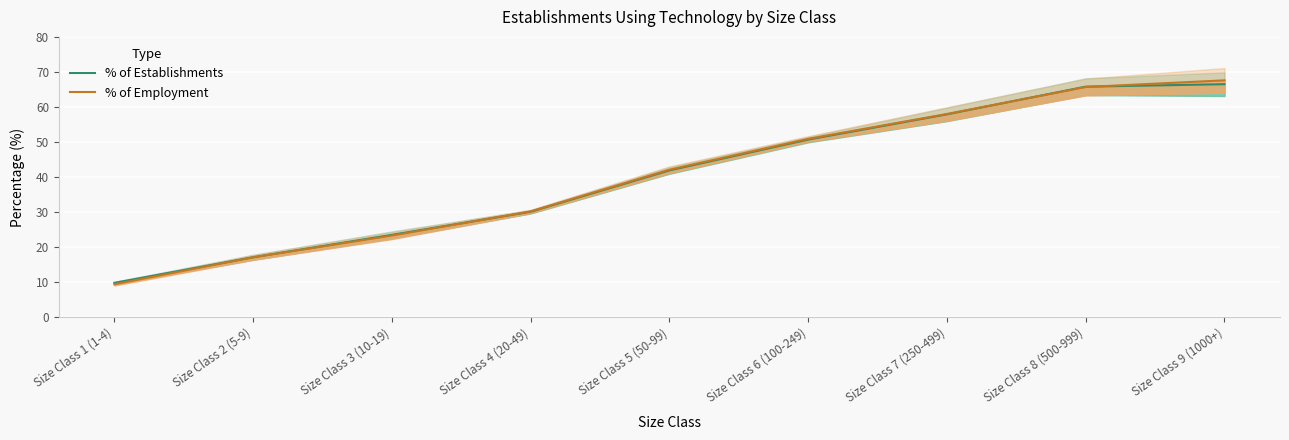

Between which two adjacent categories do % of Establishments and % of Employment first intersect?

Size Class 3 (10-19) and Size Class 4 (20-49)